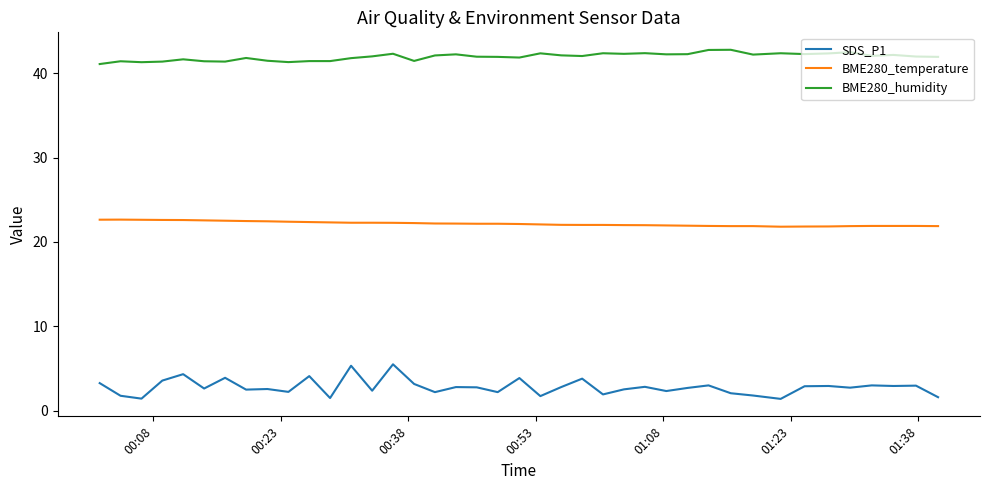

List the series in order of their peak value, highest first.

BME280_humidity, BME280_temperature, SDS_P1